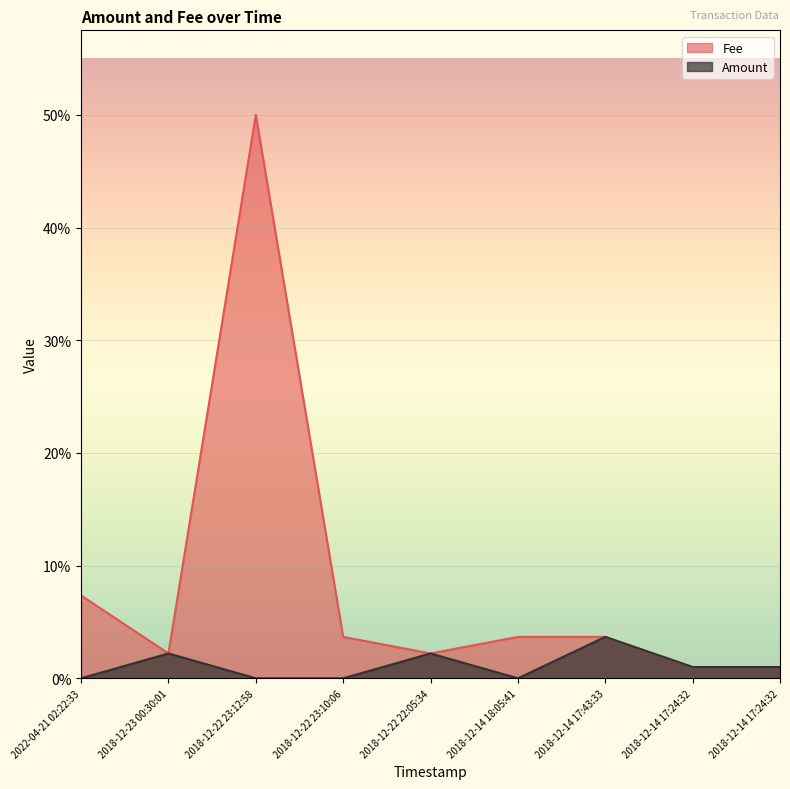

What are all the series names shown in the legend?

Fee, Amount